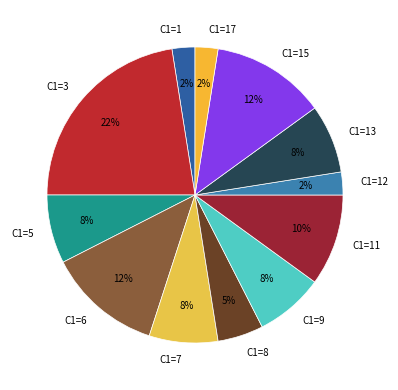

Combined, do C1=9 and C1=8 account for over 50%?

No